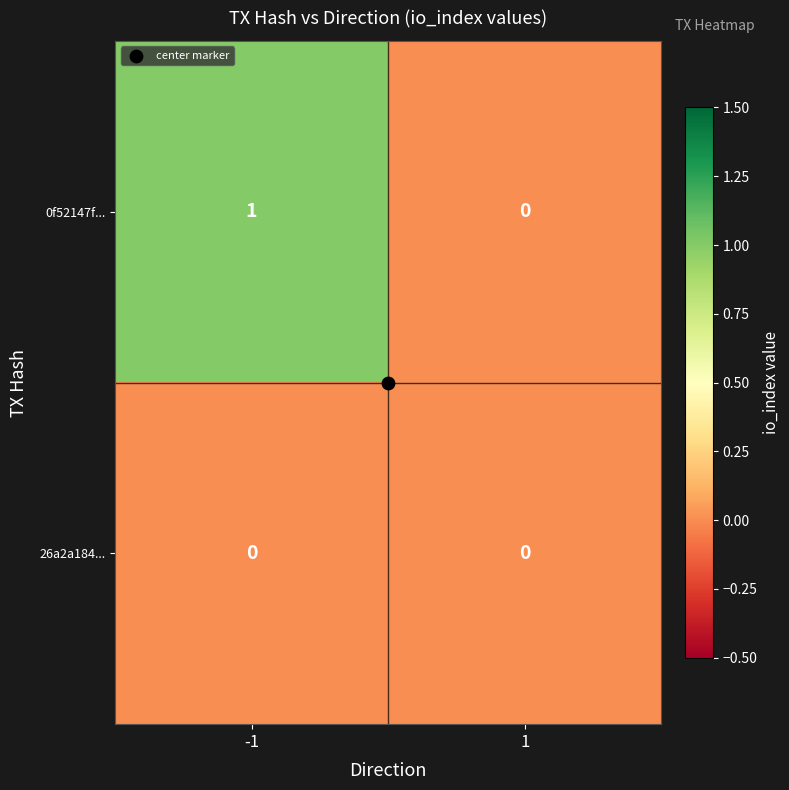

How many categories are shown in the chart?

2